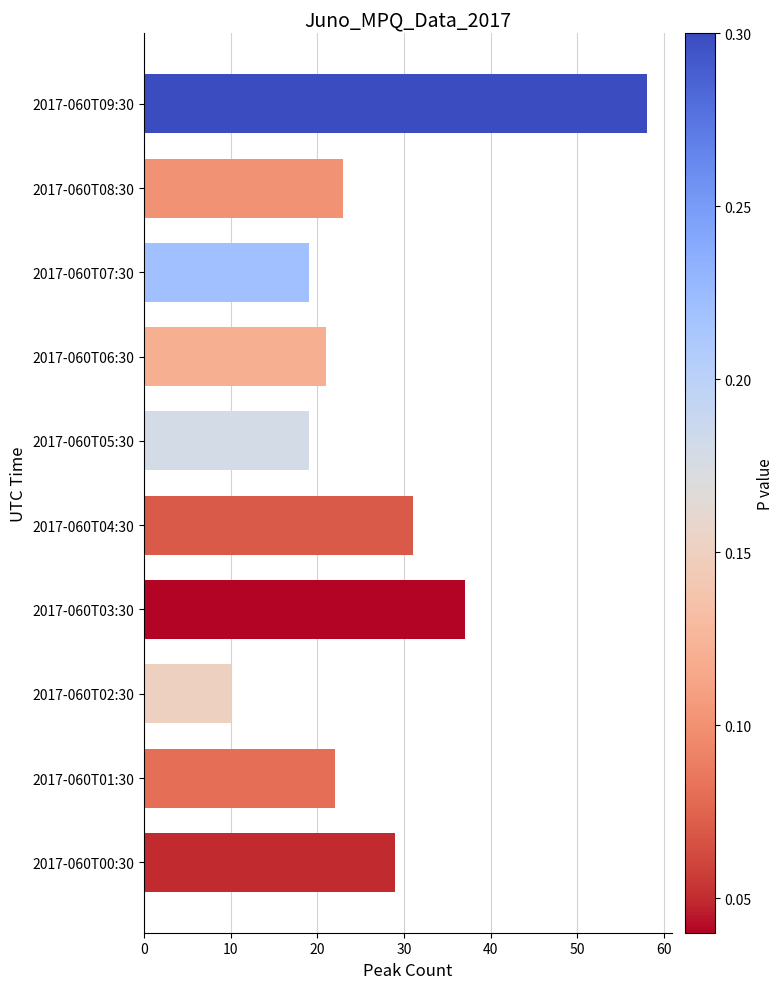

The value at 2017-060T00:30 is 15. True or false?

False